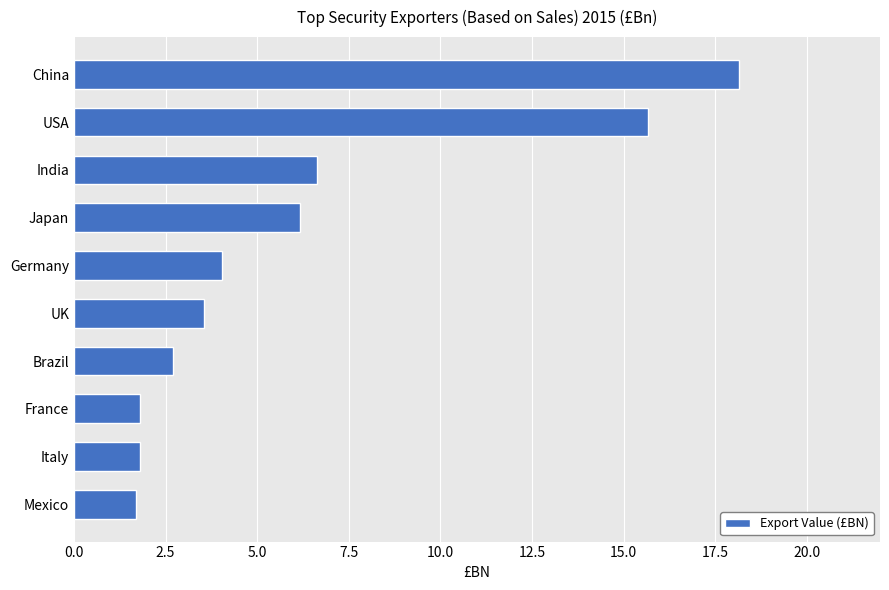

Between Italy and India, which is larger?

India